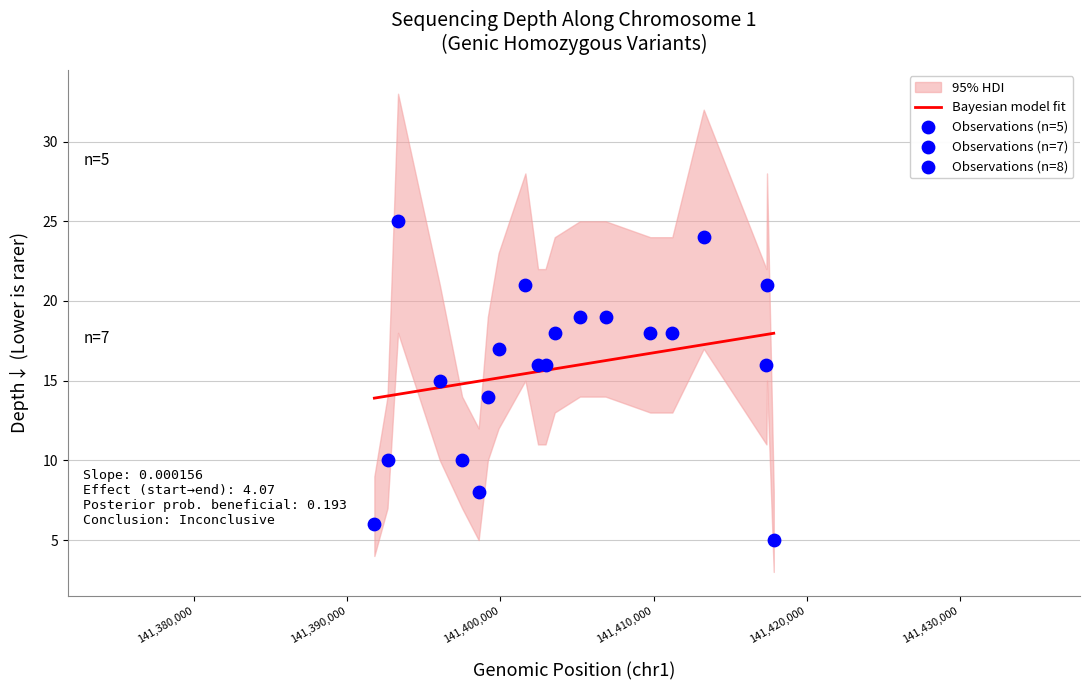

What is the total value across all series at 141393314?

76